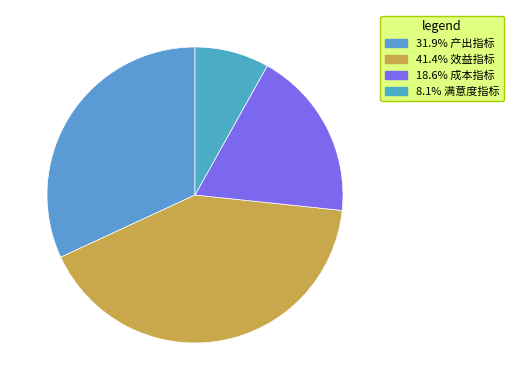

Rank the categories by value from lowest to highest.

满意度指标, 成本指标, 产出指标, 效益指标